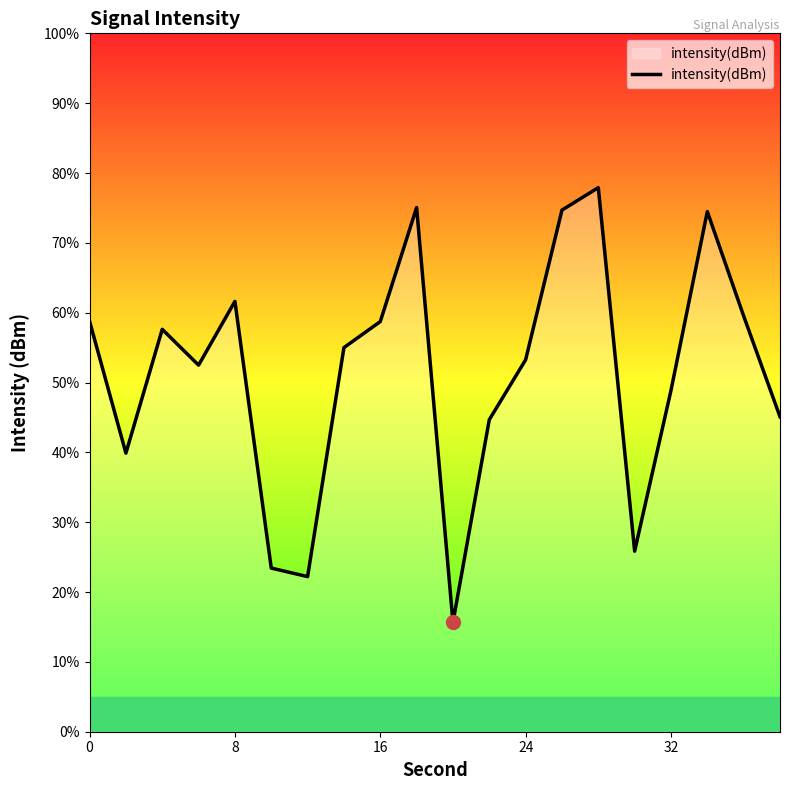

What is the minimum value shown in the chart?

15.6